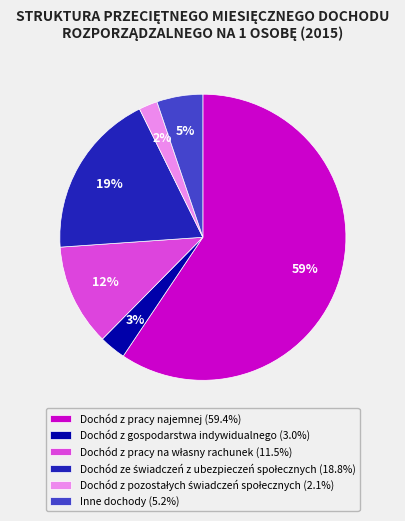

Combined, do Dochód z pracy najemnej (59.4%) and Inne dochody (5.2%) account for over 50%?

Yes